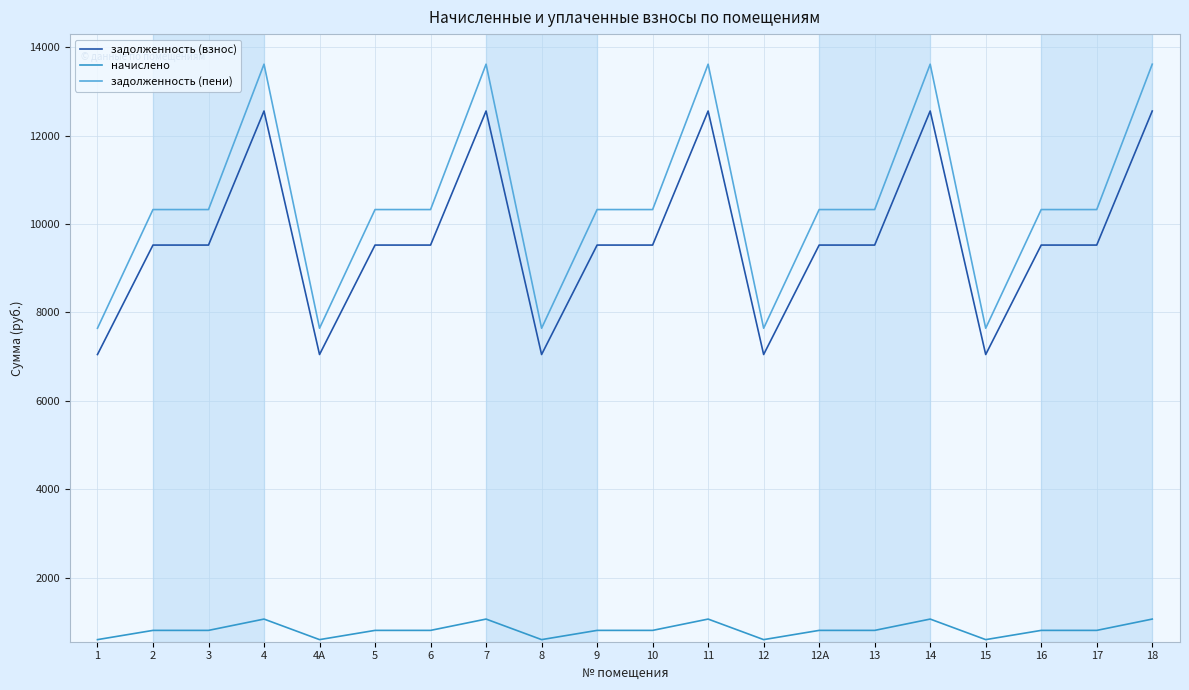

Reading left to right, what are all the values shown in this chart?

задолженность (взнос): 7046.4	9523.2	9523.2	12556.8	7046.4	9523.2	9523.2	12556.8	7046.4	9523.2	9523.2	12556.8	7046.4	9523.2	9523.2	12556.8	7046.4	9523.2	9523.2	12556.8
начислено: 594.5	803.5	803.5	1059.5	594.5	803.5	803.5	1059.5	594.5	803.5	803.5	1059.5	594.5	803.5	803.5	1059.5	594.5	803.5	803.5	1059.5
задолженность (пени): 7640.9	10326.7	10326.7	13616.3	7640.9	10326.7	10326.7	13616.3	7640.9	10326.7	10326.7	13616.3	7640.9	10326.7	10326.7	13616.3	7640.9	10326.7	10326.7	13616.3